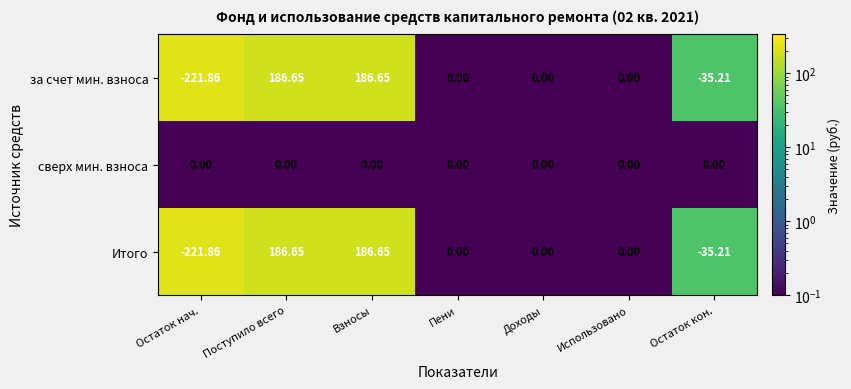

At which label does за счет мин. взноса reach its minimum?

Остаток нач.